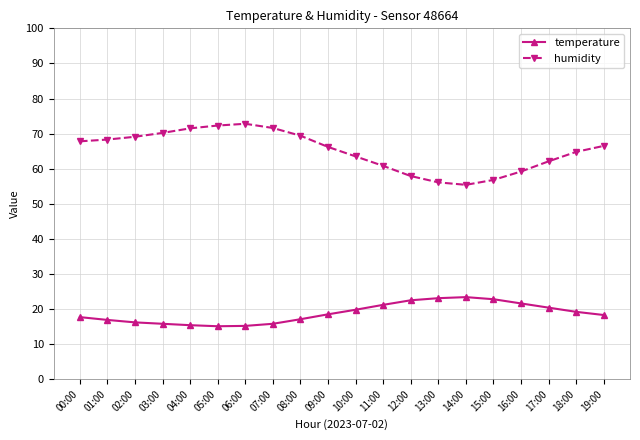

Rank the series by their average value, from highest to lowest.

humidity, temperature